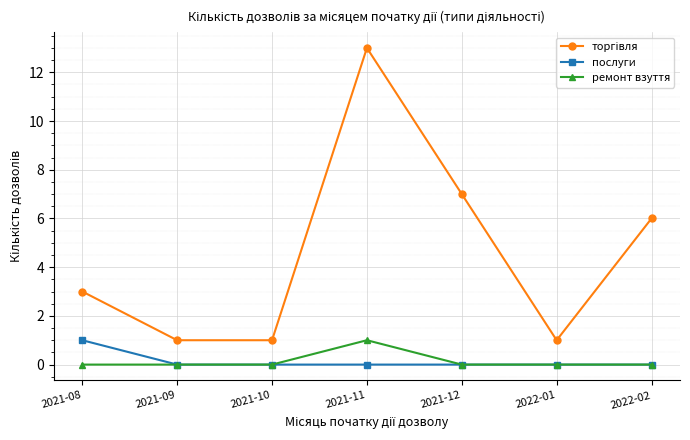

At which category does the chart reach its peak across all series?

2021-11